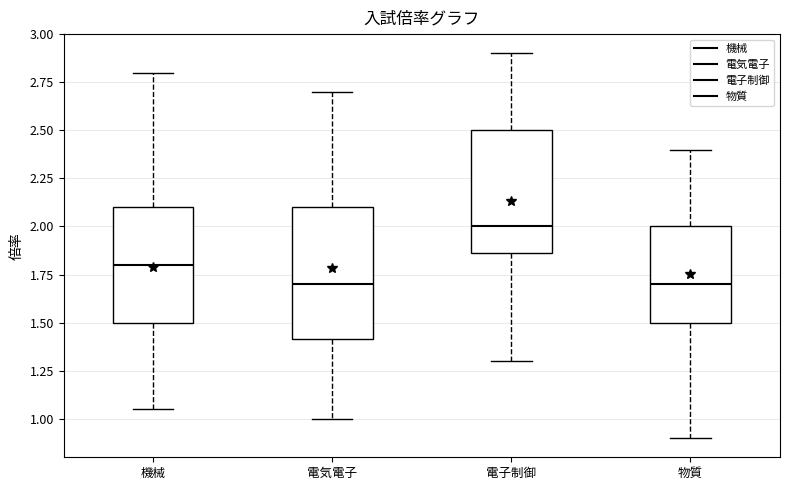

Reading left to right, transcribe this box plot: for each box, give where its median line is, the range the box spans, and where its two whiskers end, as read against the y-axis. The values are not printed on the chart, so give them approximately, as read against the axis.

機械: median 1.80, box 1.50 to 2.10, whiskers 1.05 to 2.80
電気電子: median 1.70, box 1.40 to 2.10, whiskers 1.00 to 2.70
電子制御: median 2.00, box 1.85 to 2.50, whiskers 1.30 to 2.90
物質: median 1.70, box 1.50 to 2.00, whiskers 0.90 to 2.40